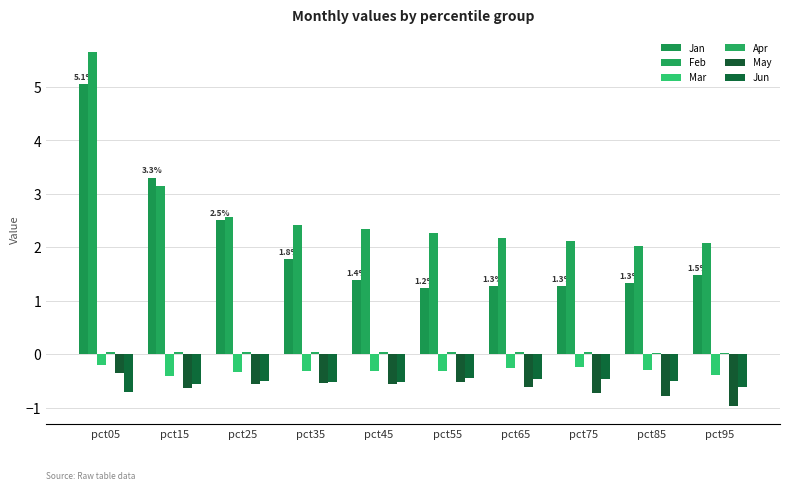

How many groups of bars are there?

10